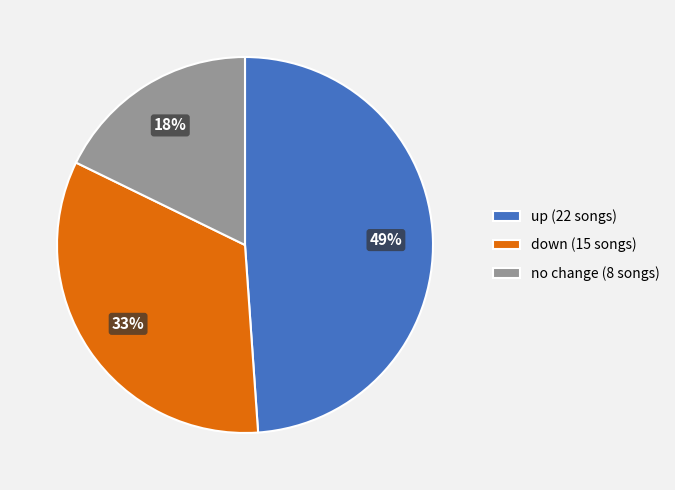

To the nearest percent, what portion does up (22 songs) represent?

49%